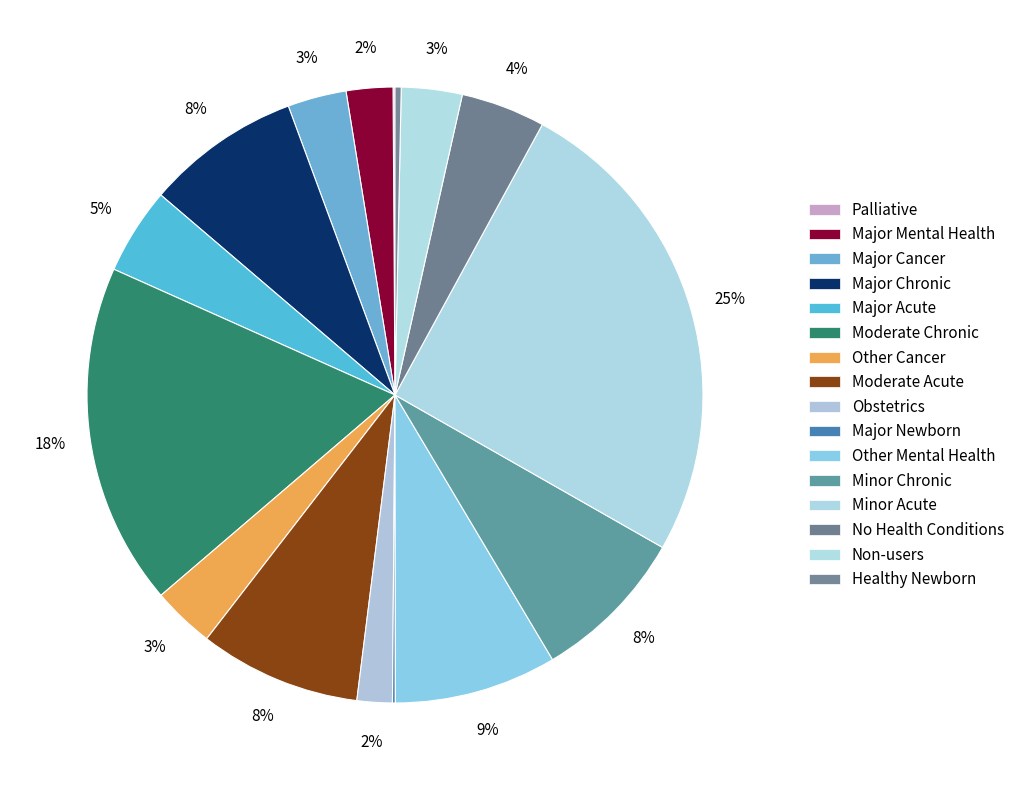

Between Obstetrics and Major Chronic, which is larger?

Major Chronic